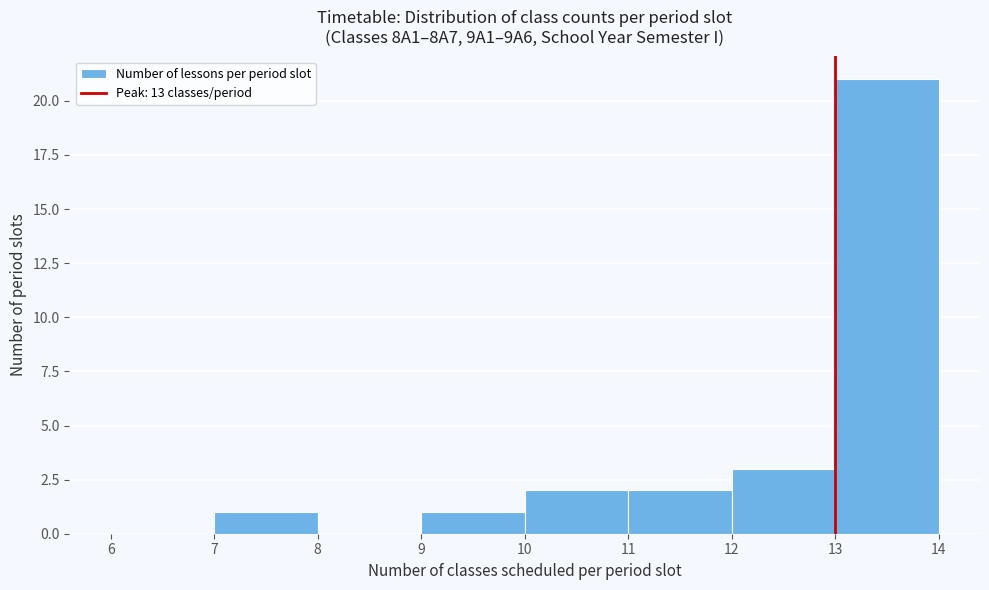

Over which range of the x-axis is the bar tallest?

13 to 14